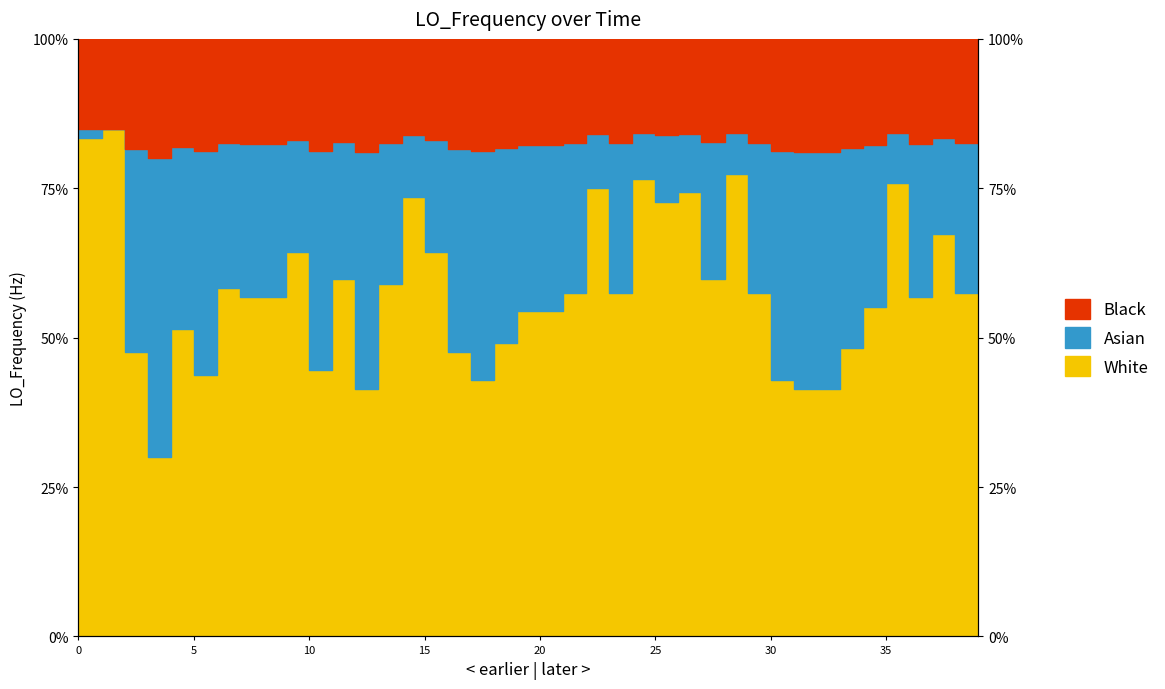

How many data points does each series have?

40